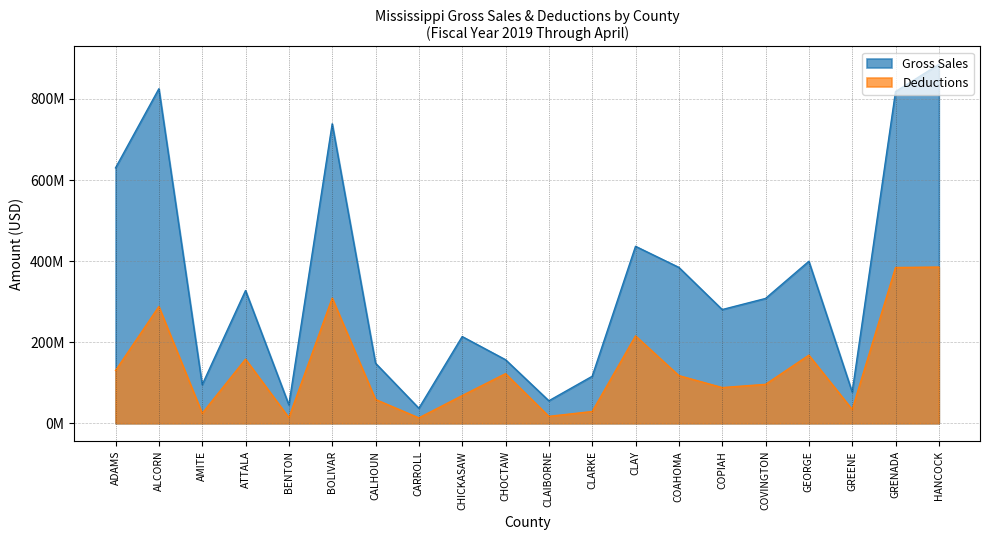

Where is Deductions nearest to the value 199307417?

CLAY